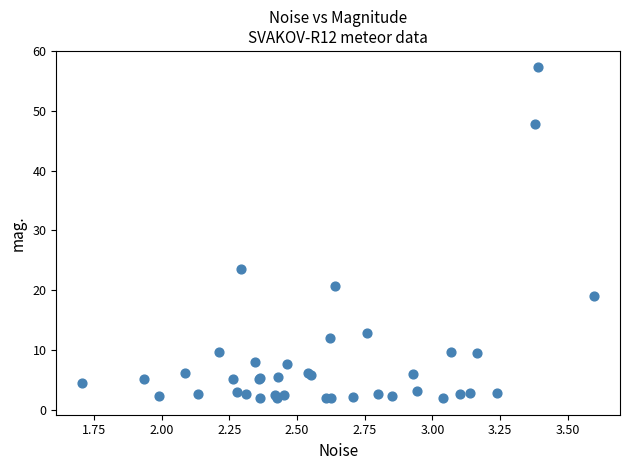

What Y value in the scatter plot is closest to 29?

23.5